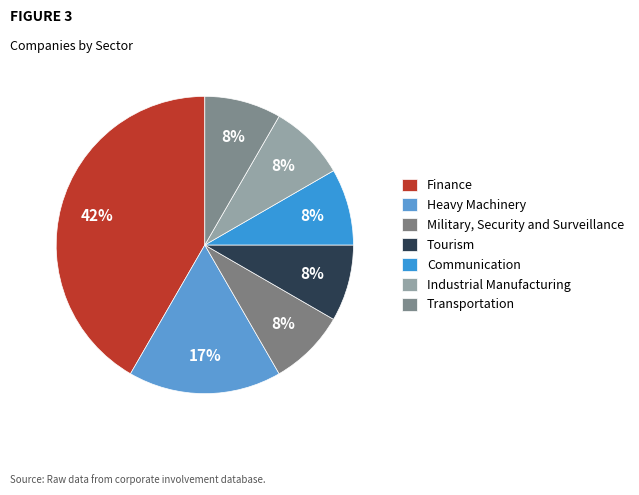

Which has a higher value, Tourism or Military, Security and Surveillance?

Tourism